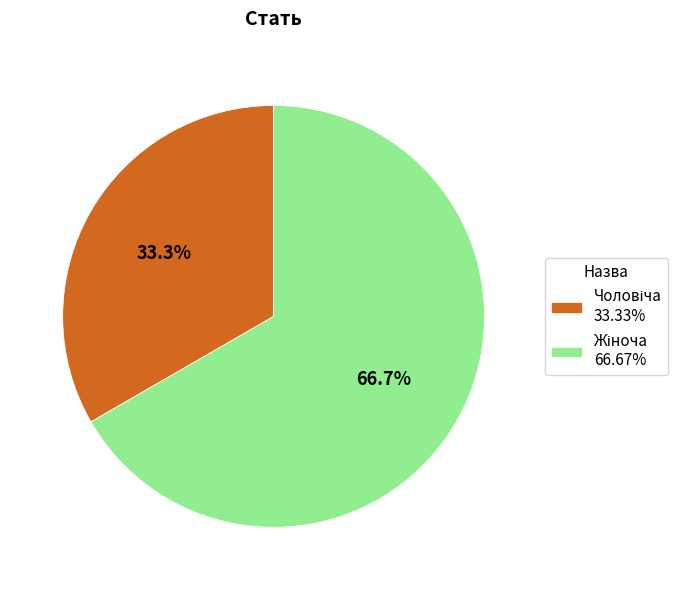

How many segments does this pie chart have?

2